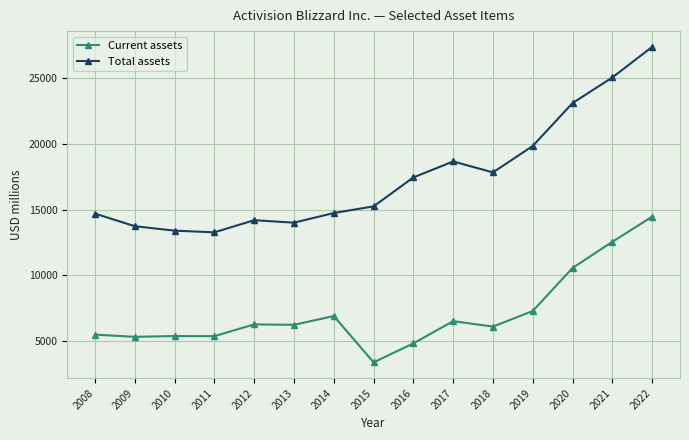

What is the difference between the Total assets values at 2009 and 2015?

1509